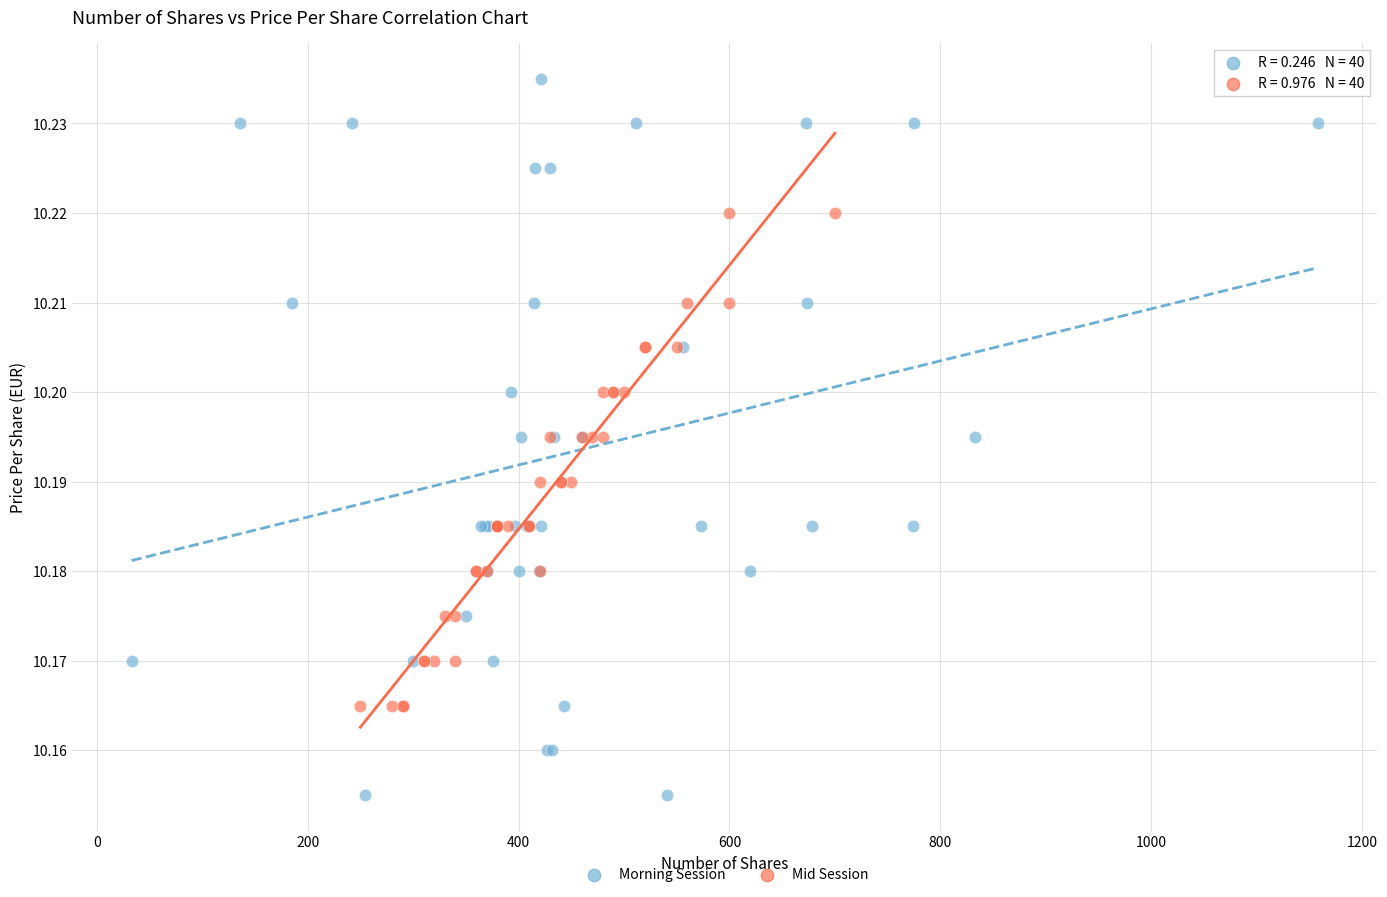

What are all the series names shown in the legend?

Morning Session, Mid Session